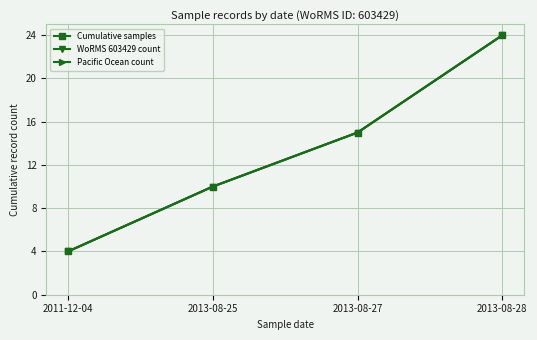

True or false: Cumulative samples has a value of 4 at 2013-08-25.

False